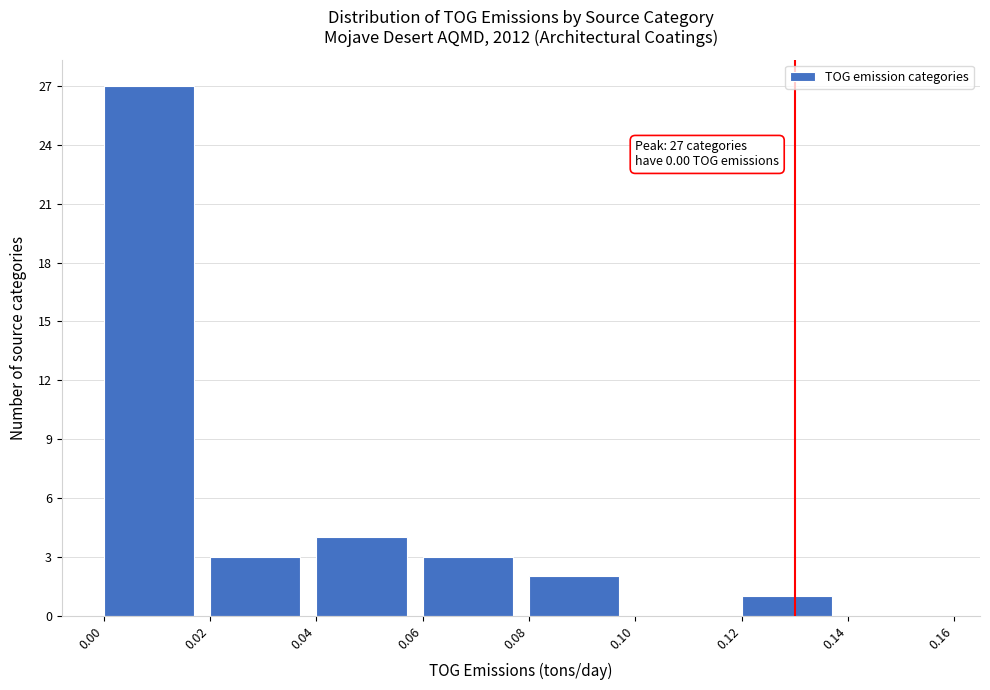

Over which range of the x-axis is the bar tallest?

0.00 to 0.02